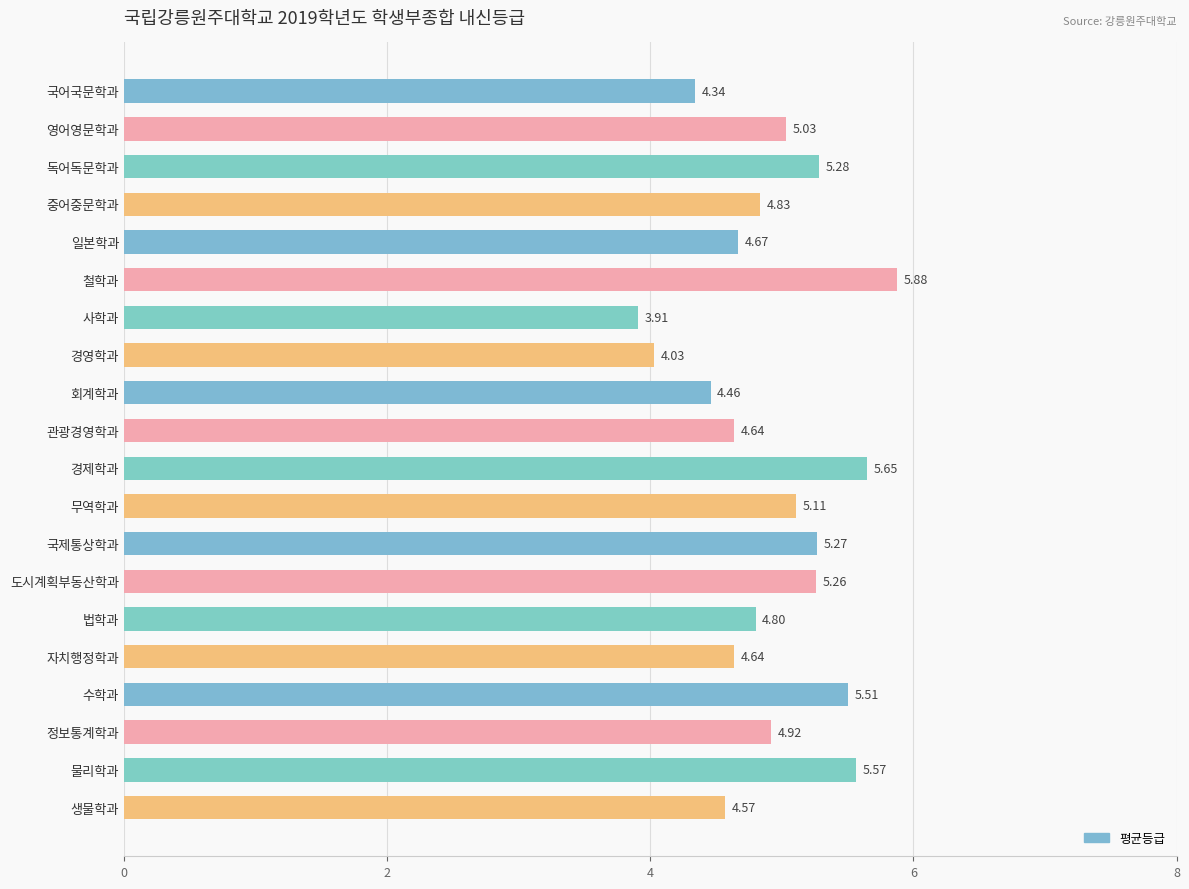

How many bars are there in total?

20